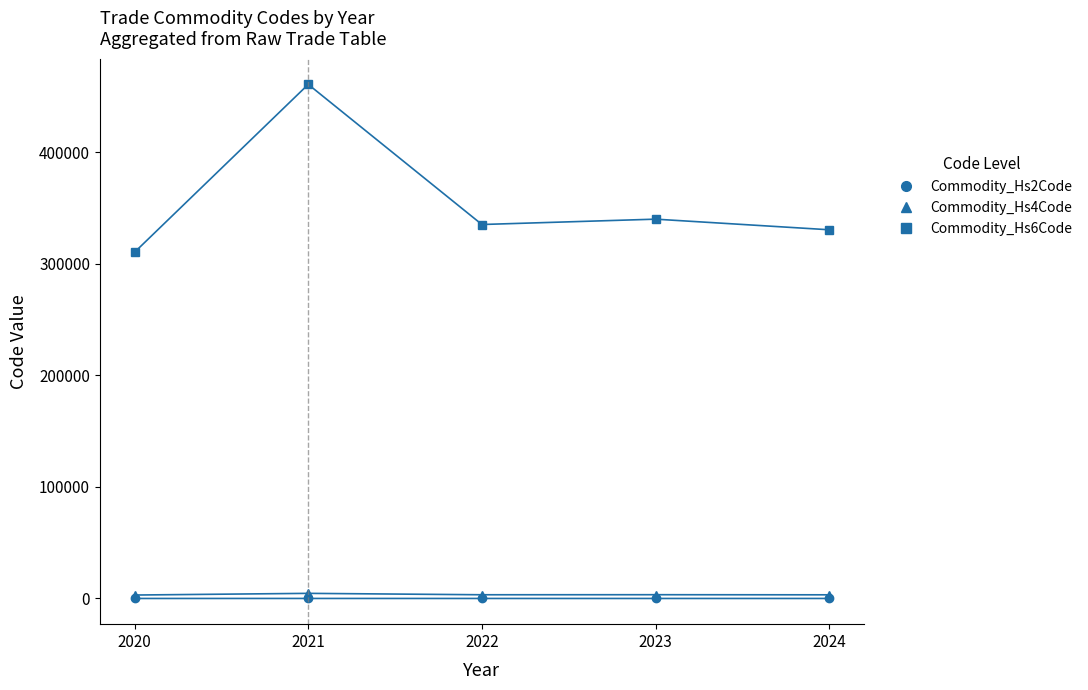

At which category does the chart reach its peak across all series?

2021